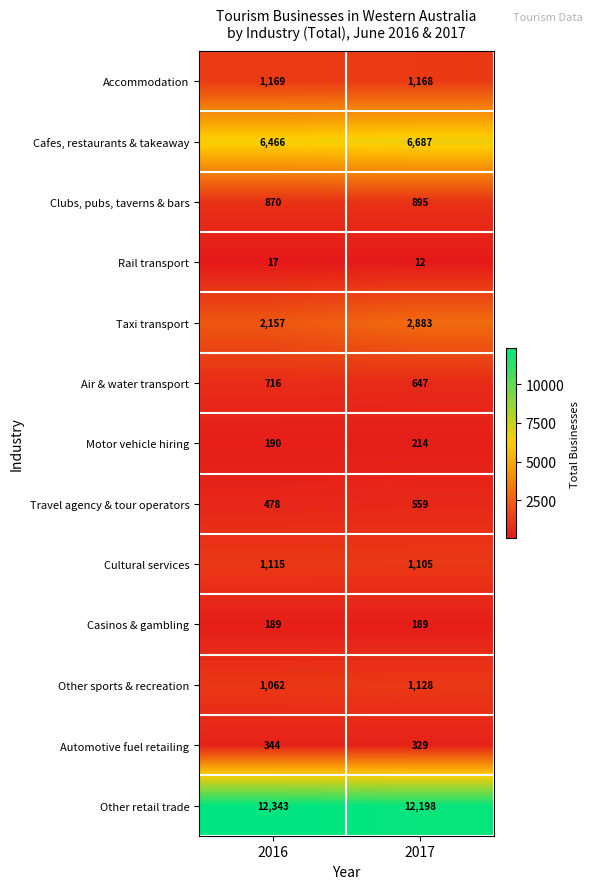

List the series in order of their peak value, highest first.

Other retail trade, Cafes, restaurants & takeaway, Taxi transport, Accommodation, Other sports & recreation, Cultural services, Clubs, pubs, taverns & bars, Air & water transport, Travel agency & tour operators, Automotive fuel retailing, Motor vehicle hiring, Casinos & gambling, Rail transport